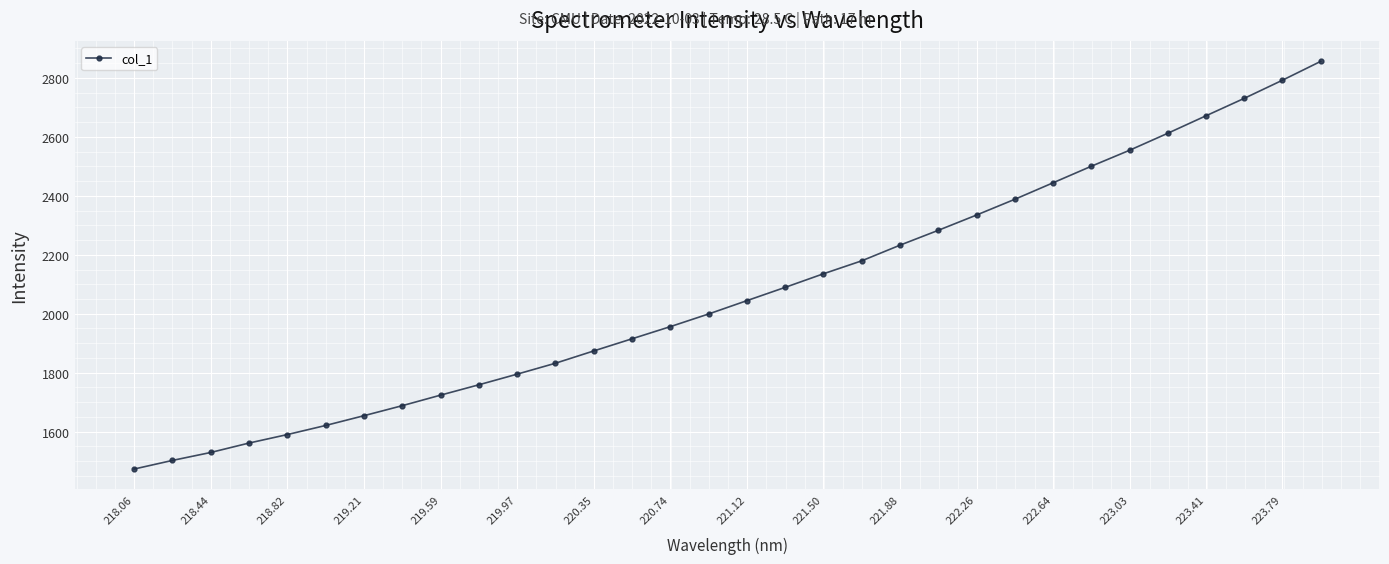

What is the sum of all values?

66322.0